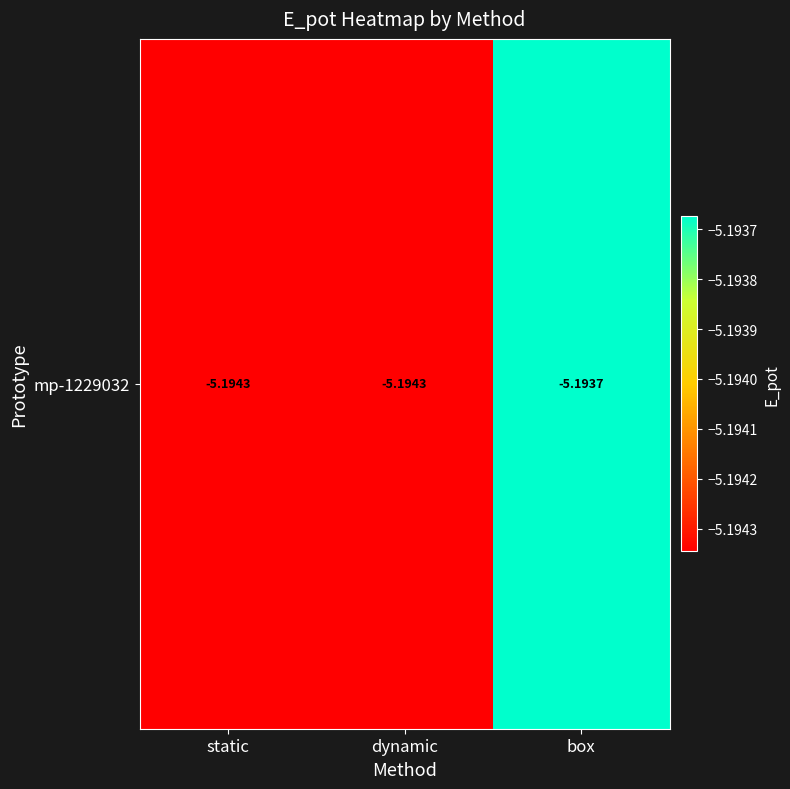

List the labels in order of value, smallest first.

static, dynamic, box